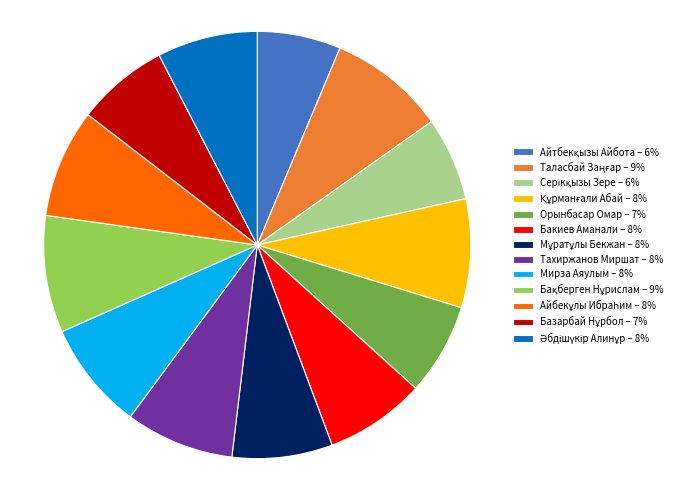

Does Орынбасар Омар – 7% account for over 50% of the chart?

No